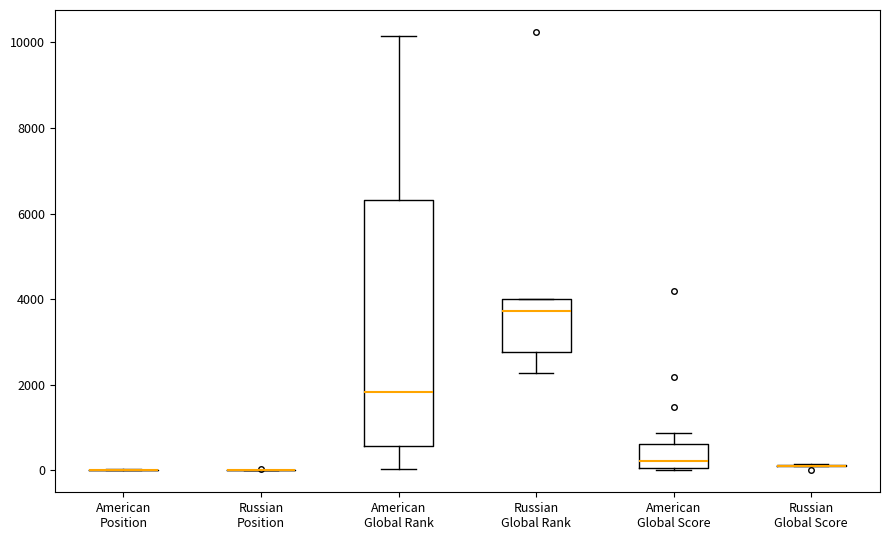

Comparing the boxes themselves (not the whiskers), which one is the tallest?

American Global Rank